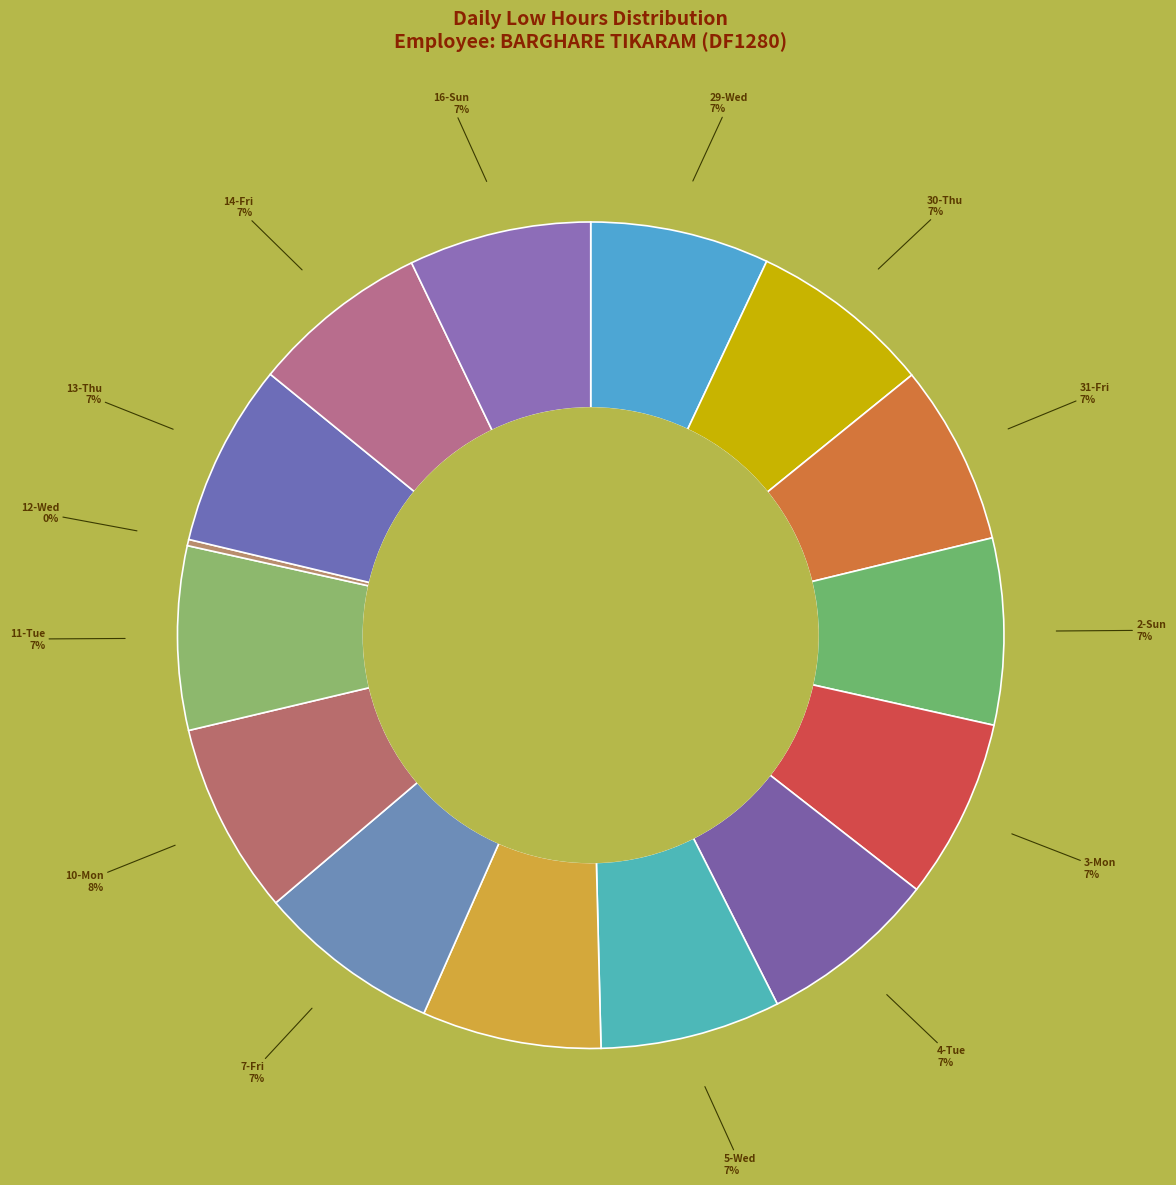

True or false: 14-Fri accounts for 1% of the total.

False